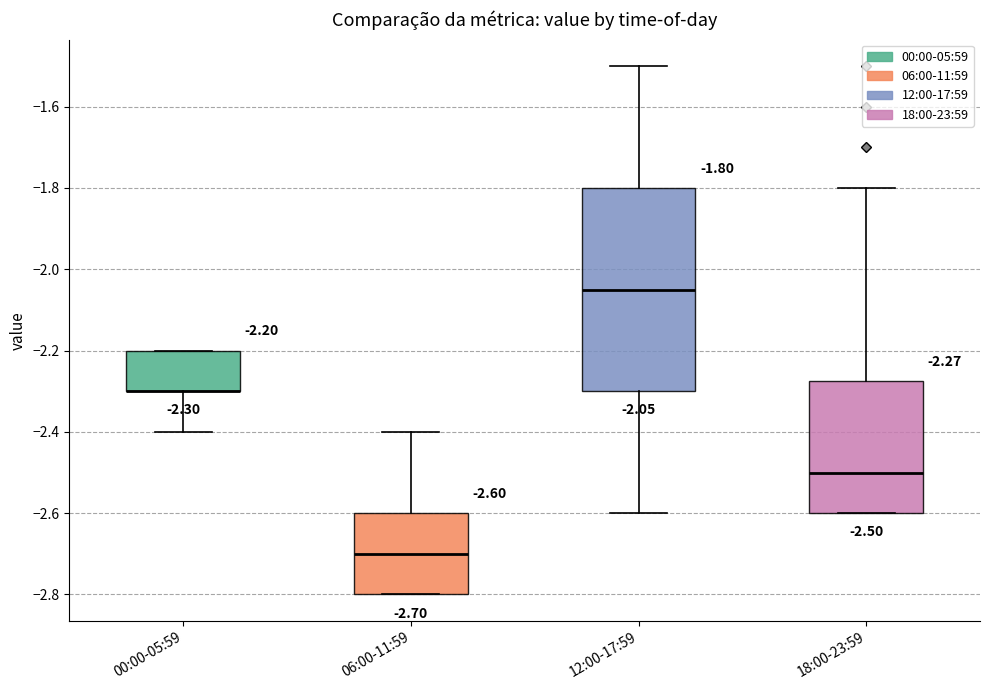

Which box is the tallest, from its lower edge to its upper edge?

12:00-17:59